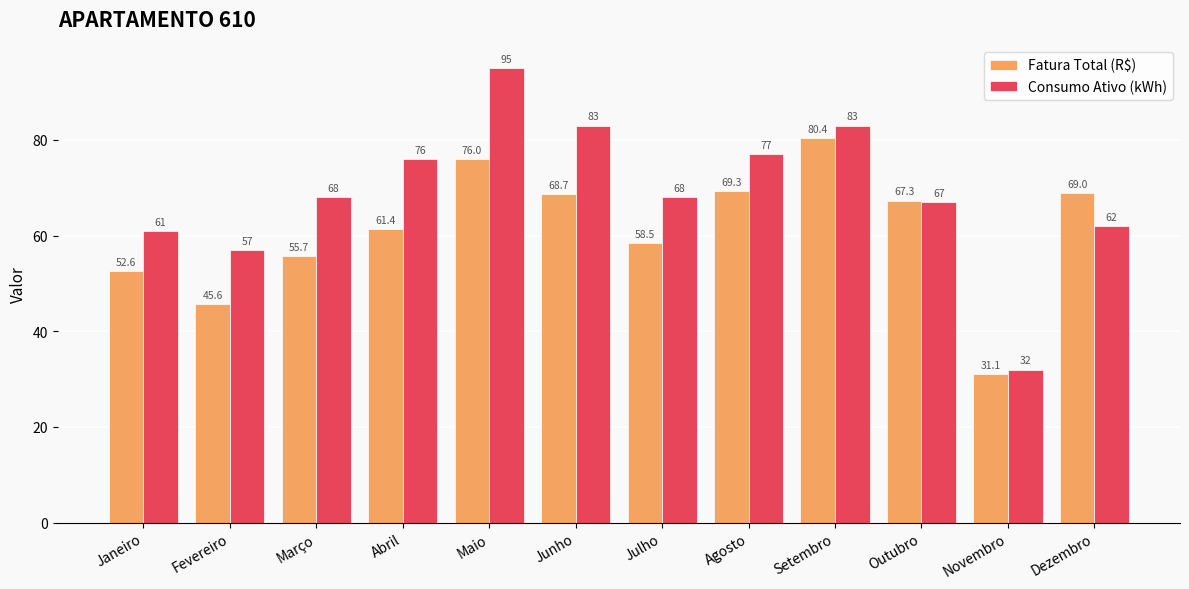

Rank the series by their maximum value, from highest to lowest.

Consumo Ativo (kWh), Fatura Total (R$)